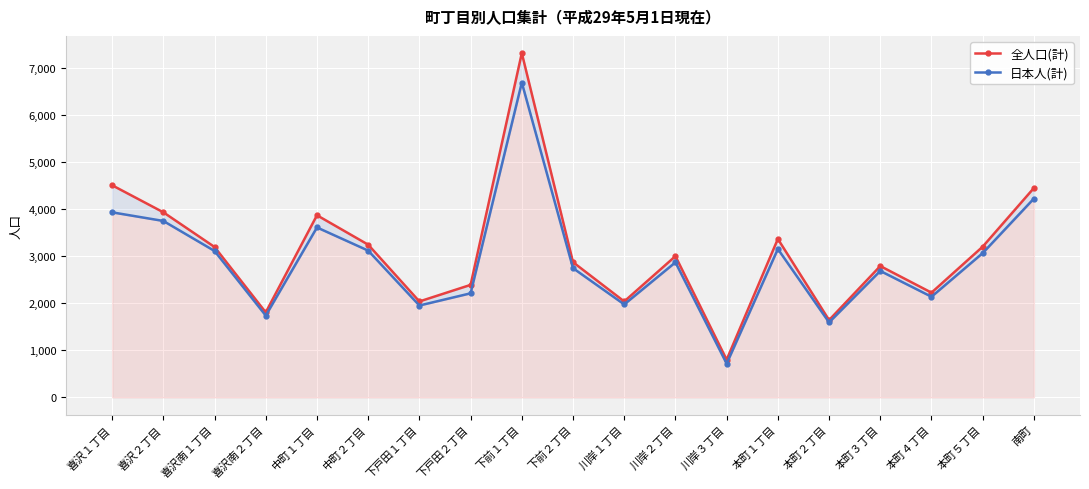

What value does the 全人口(計) series have at 喜沢２丁目?

3931